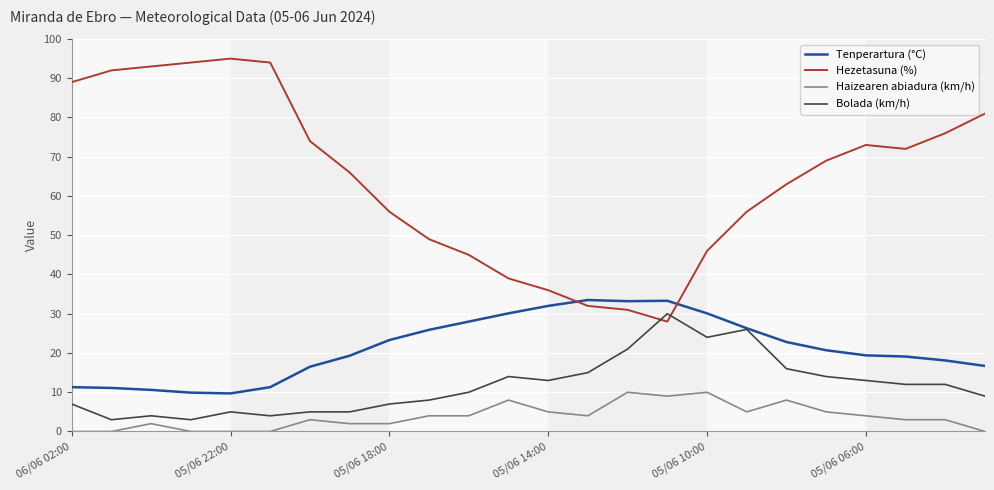

Which series has the largest range (max minus min)?

Hezetasuna (%)